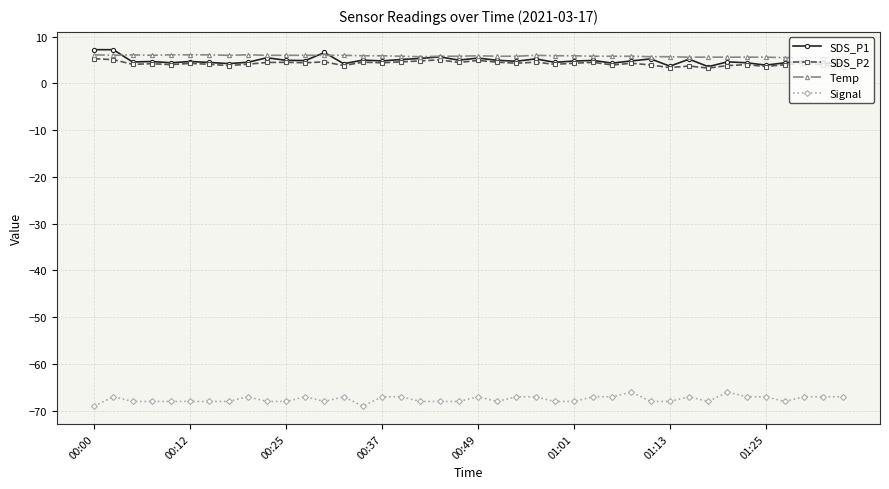

True or false: SDS_P1 has more than 1 points higher than both neighbors.

True